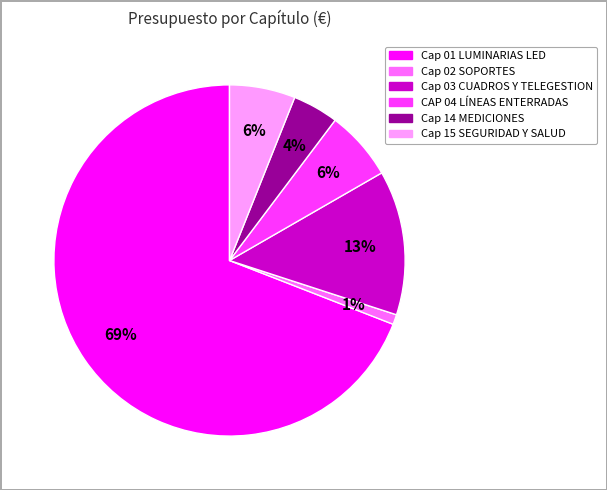

To the nearest percent, what is the difference between the Cap 14 MEDICIONES and Cap 03 CUADROS Y TELEGESTION slice percentages?

9%